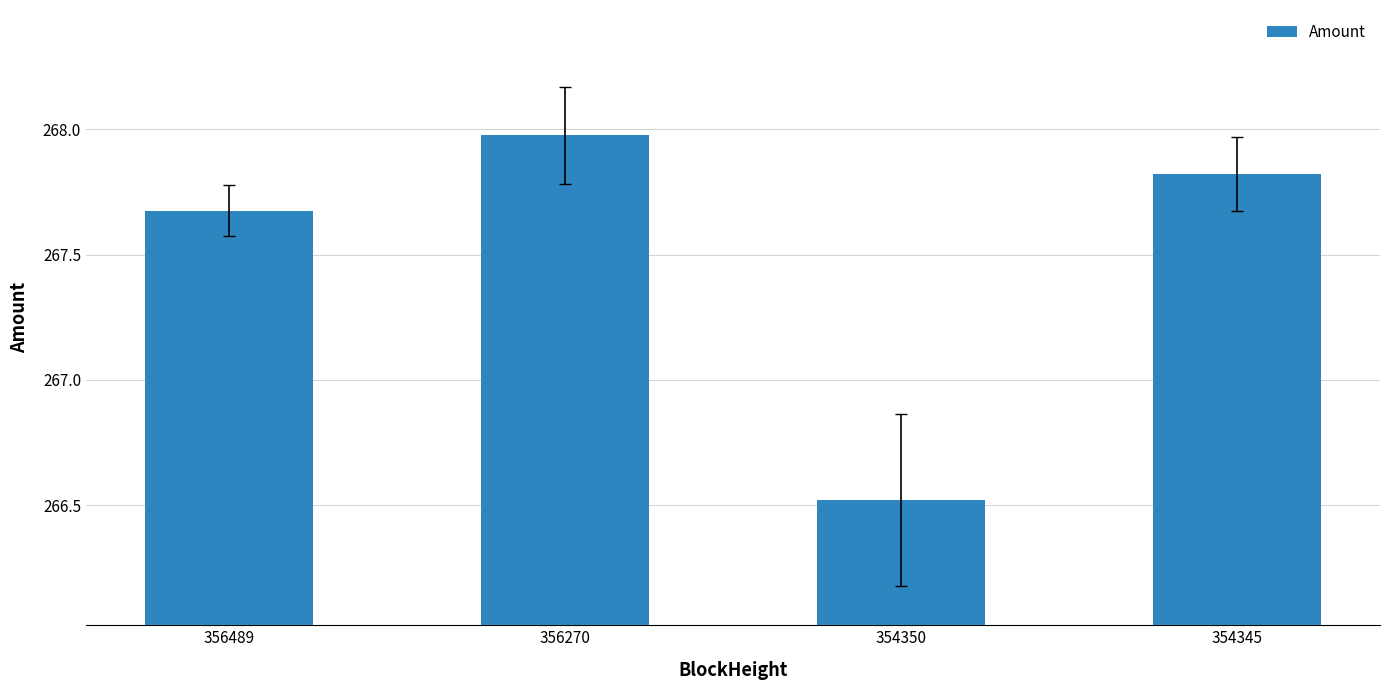

What is the sum of the values at 356489 and 354345?

535.5